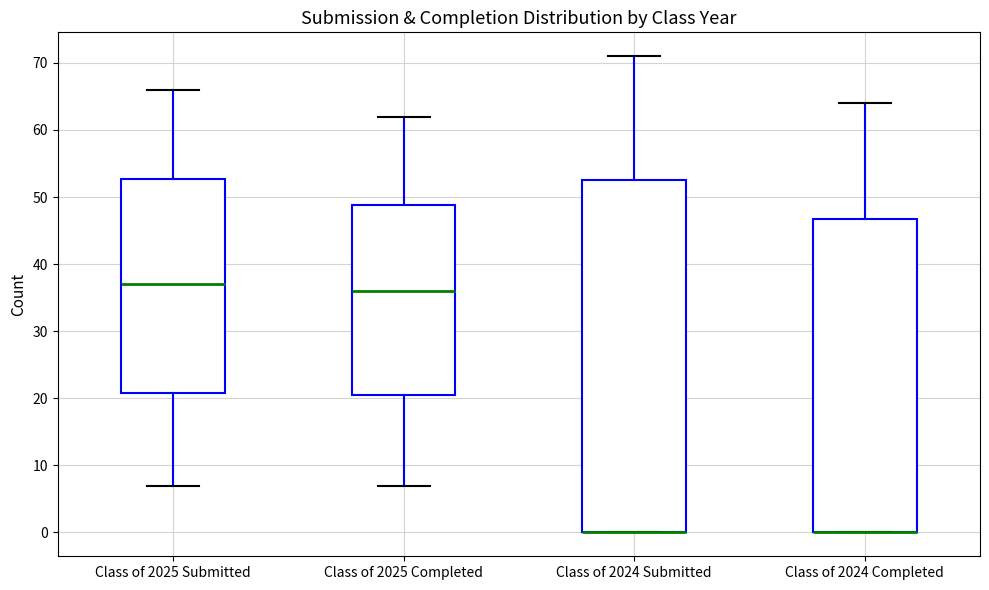

Which box is the tallest, from its lower edge to its upper edge?

Class of 2024 Submitted